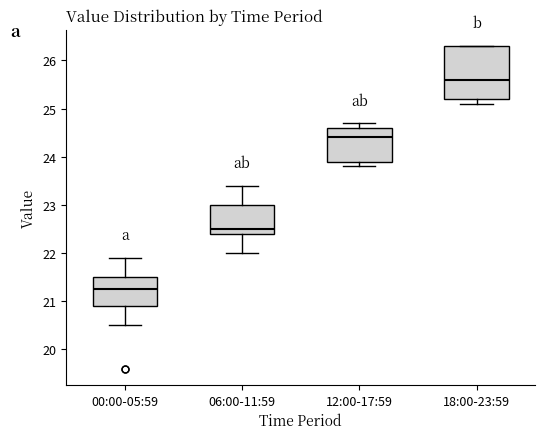

Reading left to right, read every box against the y-axis: the position of its median line, the range the box covers, and the ends of its whiskers. The values are not printed on the chart, so give them approximately, as read against the axis.

00:00-05:59: median 21.3, box 20.9 to 21.5, whiskers 20.5 to 21.9
06:00-11:59: median 22.5, box 22.4 to 23.0, whiskers 22.0 to 23.4
12:00-17:59: median 24.4, box 23.9 to 24.6, whiskers 23.8 to 24.7
18:00-23:59: median 25.6, box 25.2 to 26.3, whiskers 25.1 to 26.3